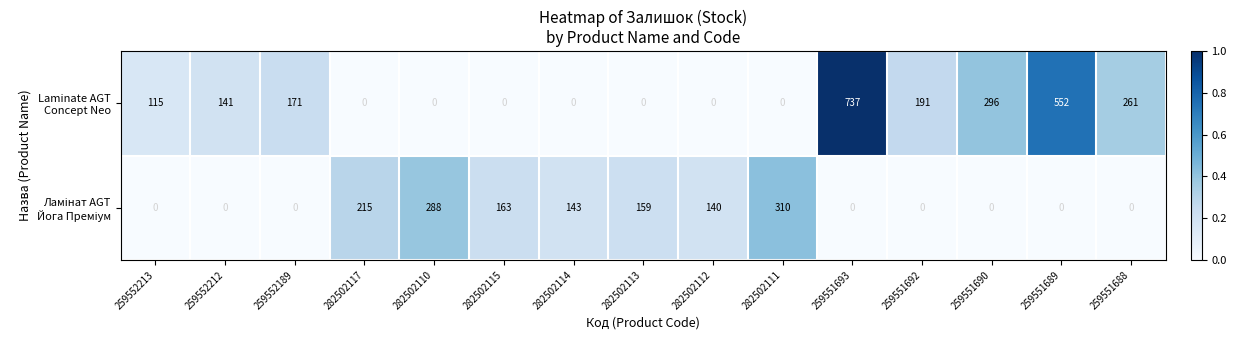

What is the greatest value displayed?

737